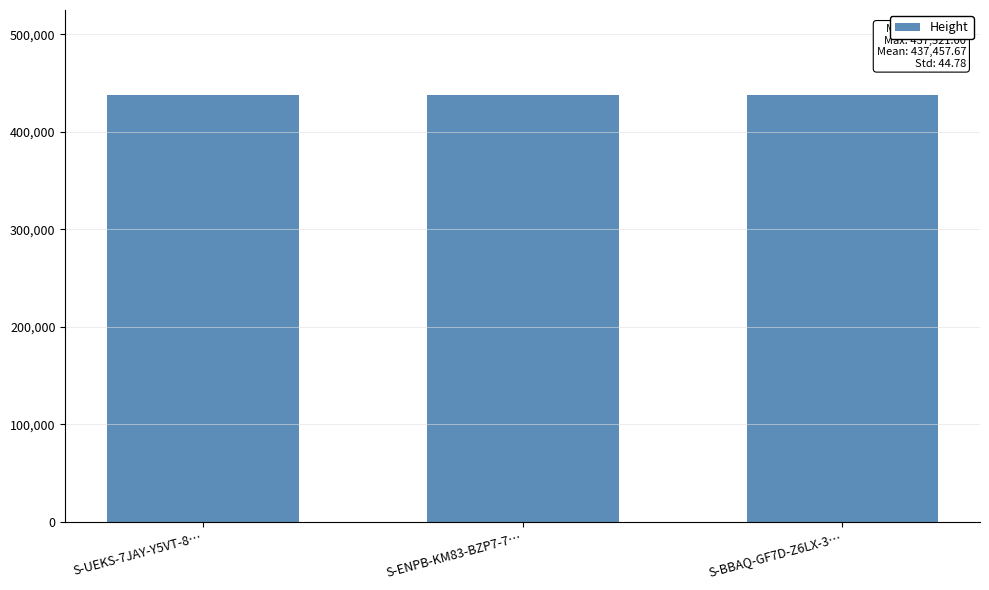

Count the number of values greater than 437426.

1